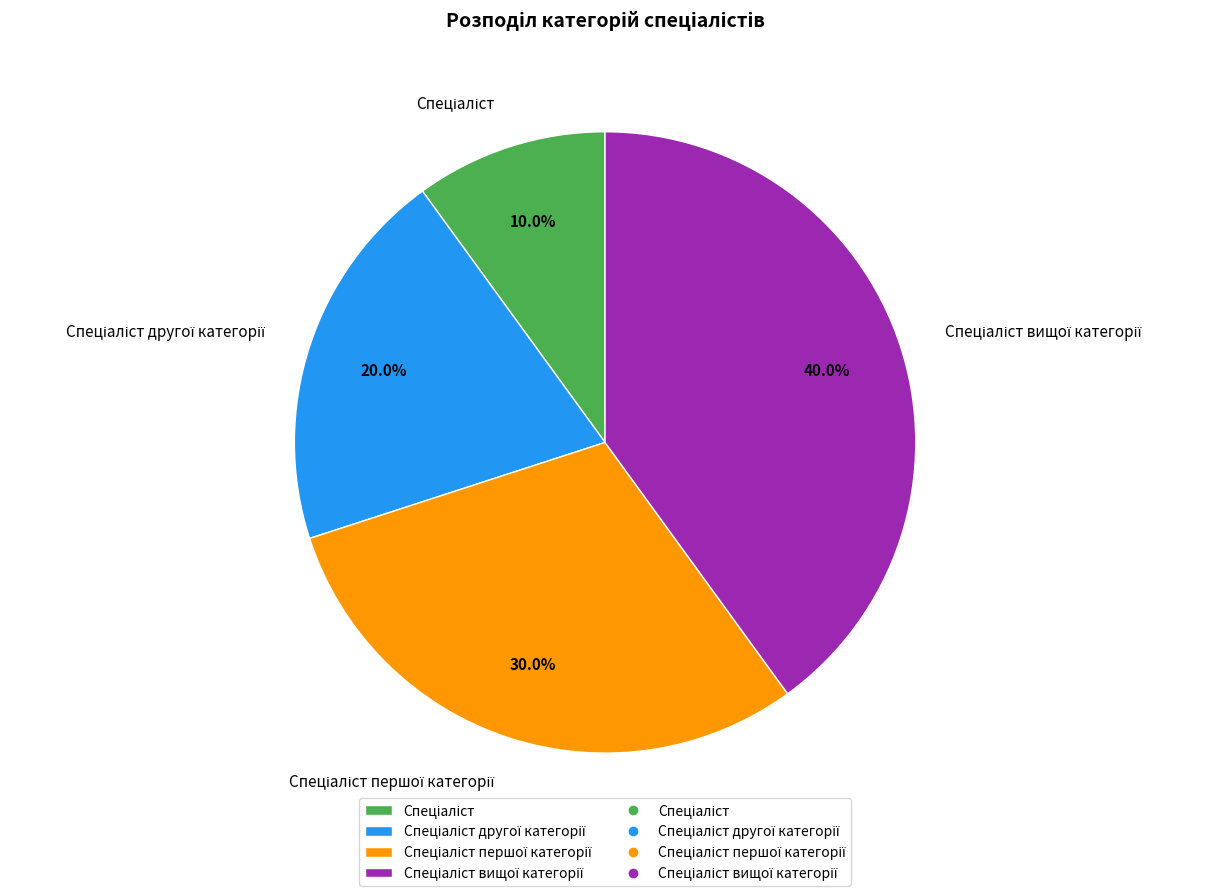

Is there a majority slice in this chart?

No